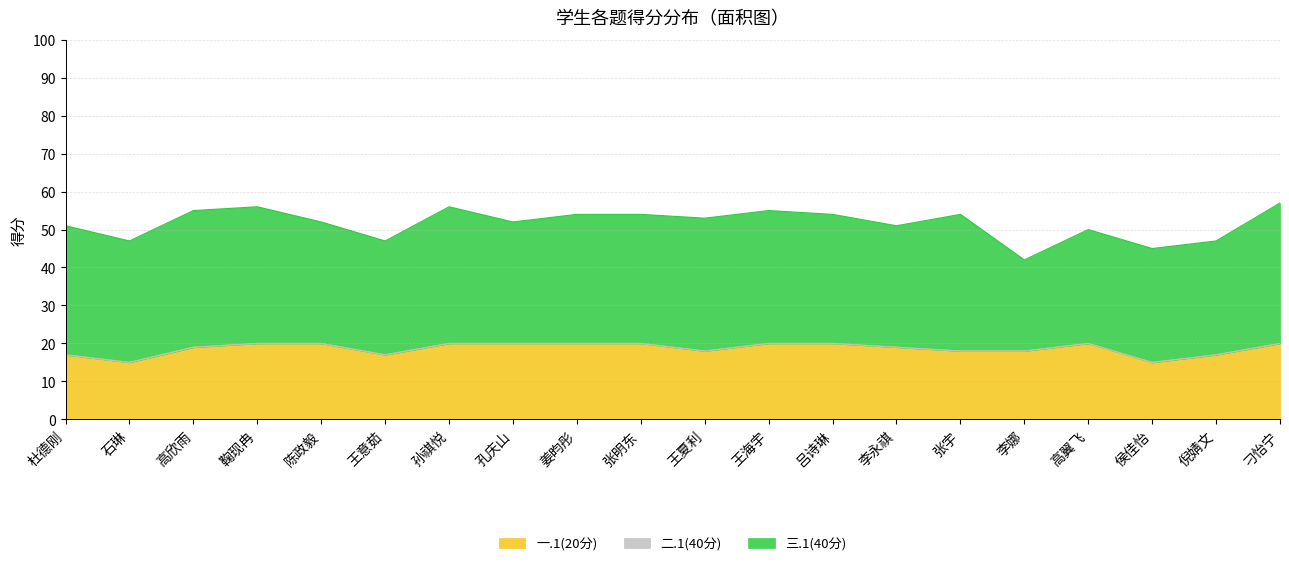

True or false: 三.1(40分) and 一.1(20分) intersect in this chart.

False